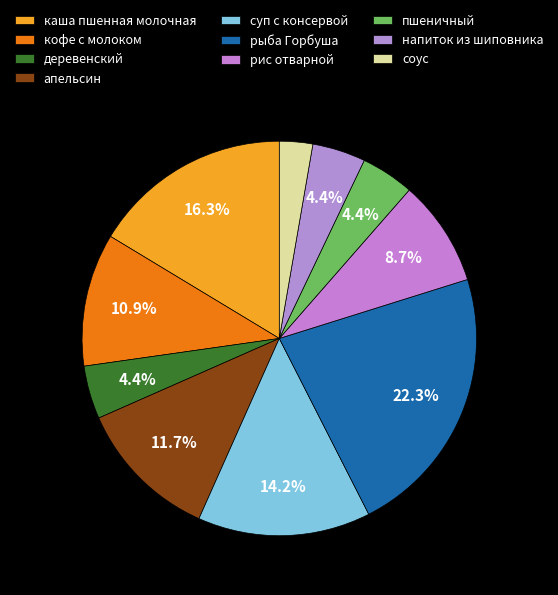

Between соус and напиток из шиповника, which is larger?

напиток из шиповника